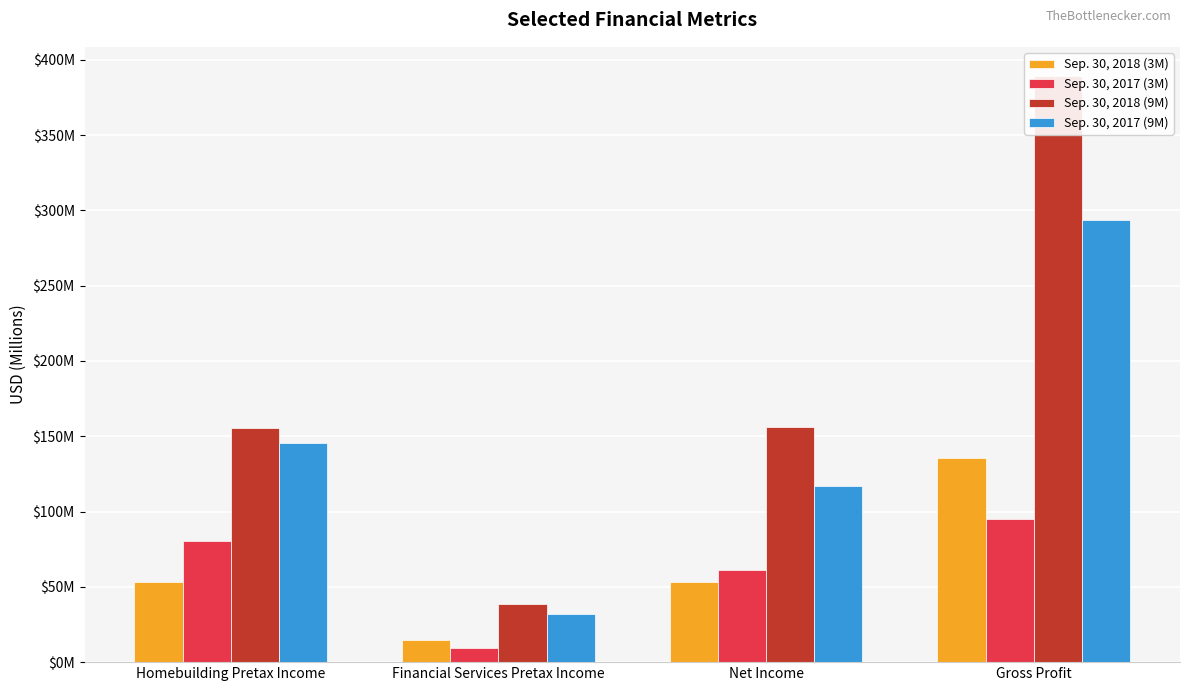

What is the total value across all series at Financial Services Pretax Income?

95.0